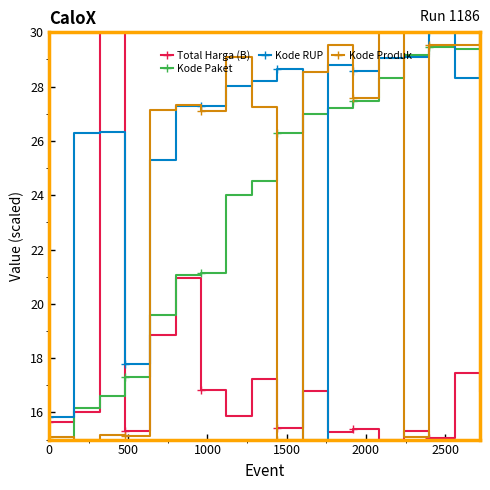

Which series has the largest total across all categories?

Kode RUP